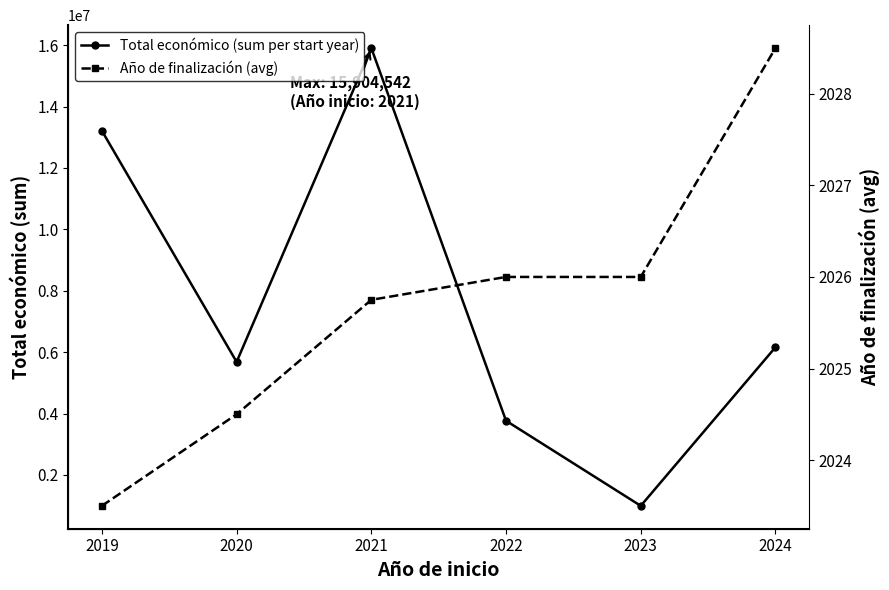

True or false: Total económico (sum per start year) and Año de finalización (avg) cross at least once.

False